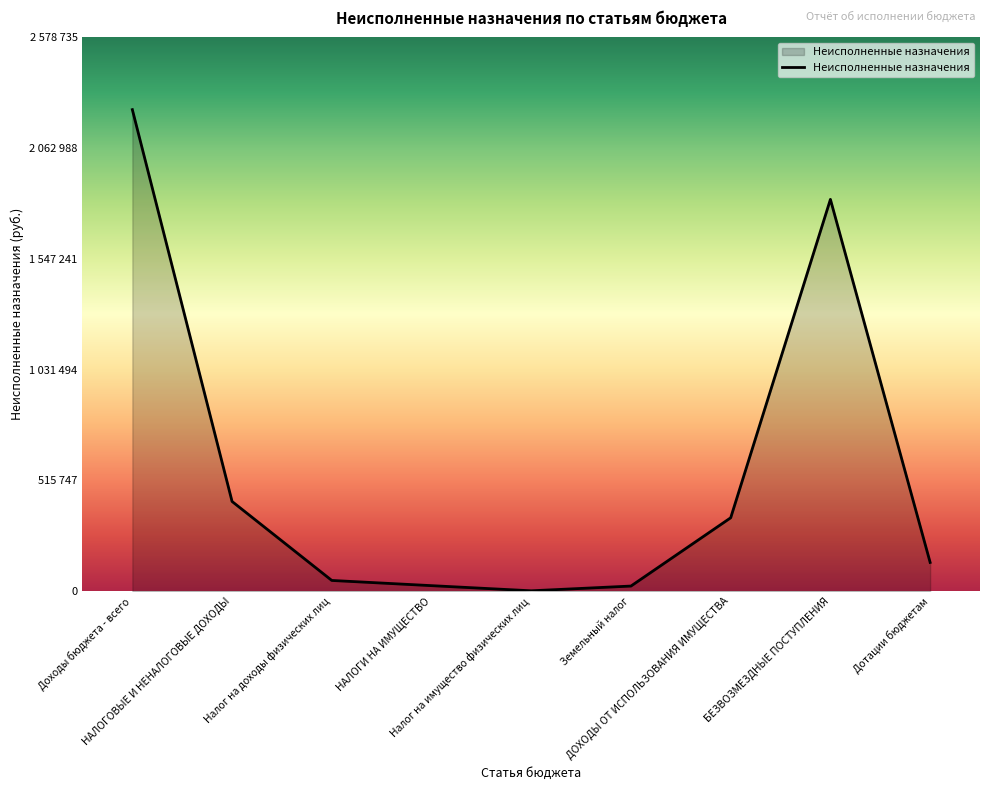

Is this an area chart (filled region under the line)?

Yes